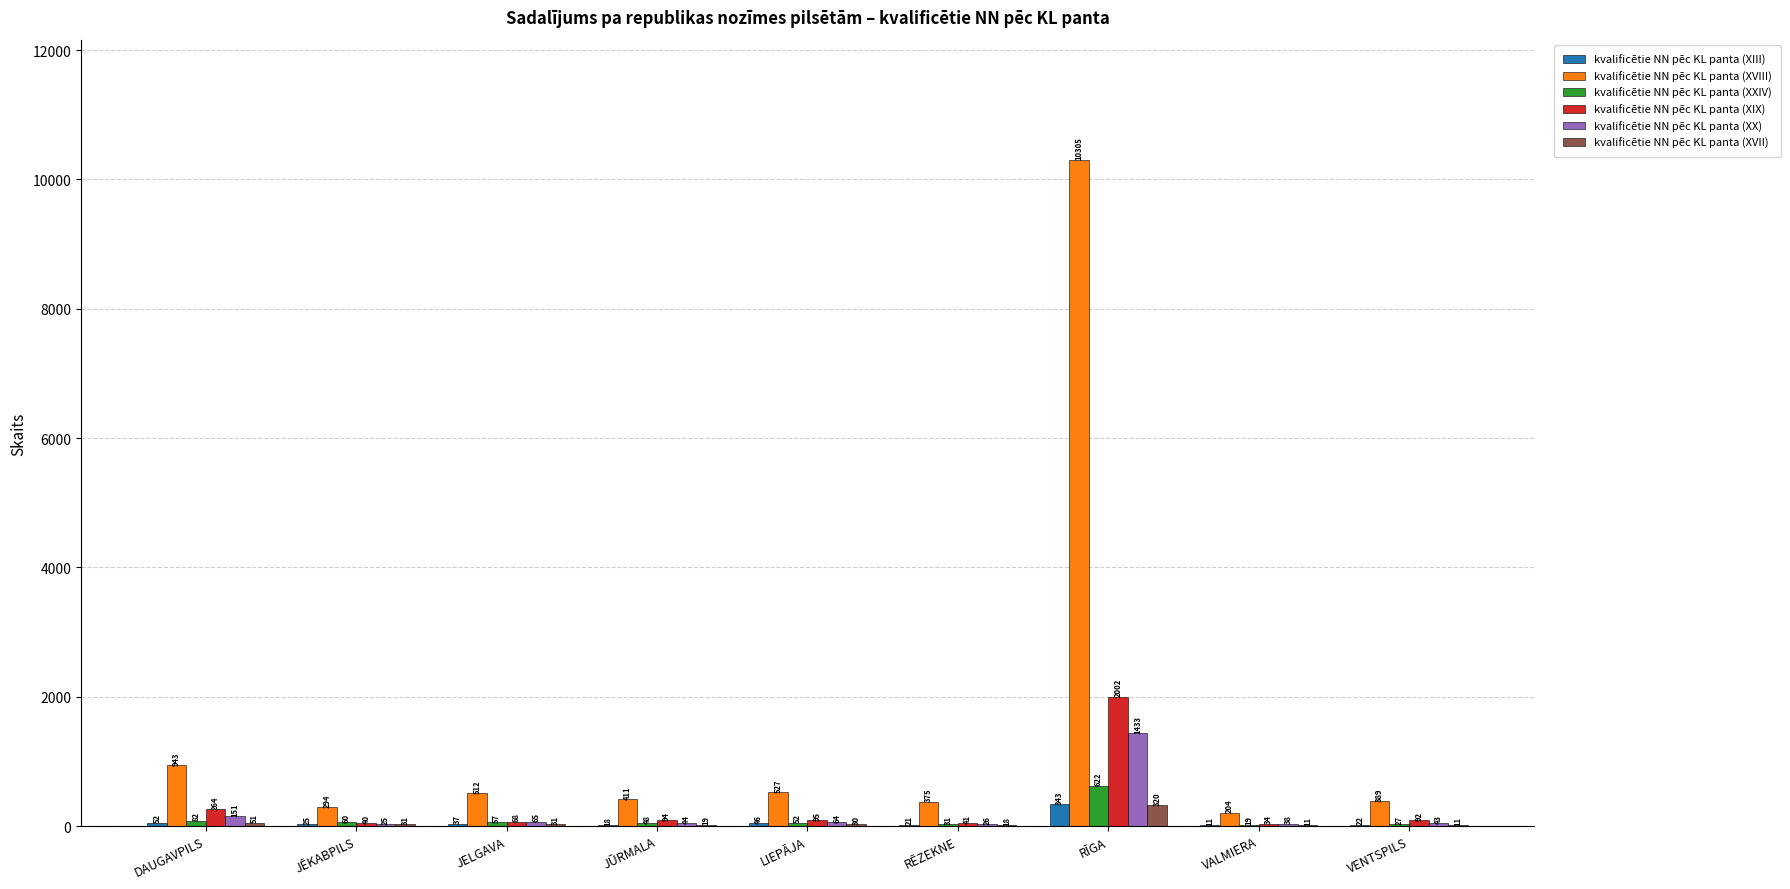

What is the highest value of the kvalificētie NN pēc KL panta (XVII) series?

320